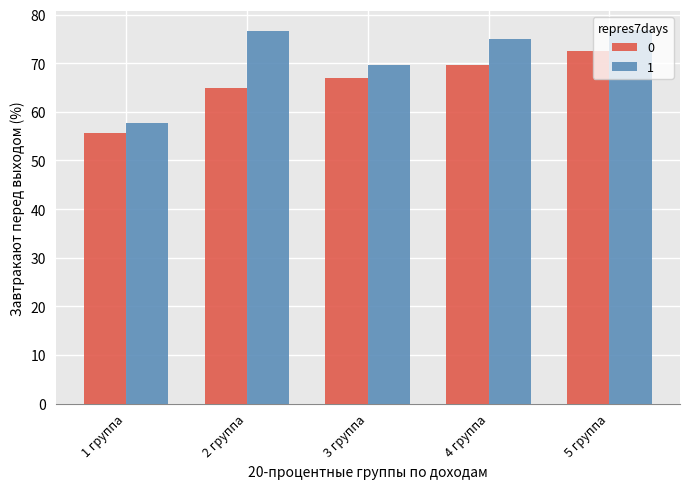

Rank the categories by 0 value from lowest to highest.

1 группа, 2 группа, 3 группа, 4 группа, 5 группа